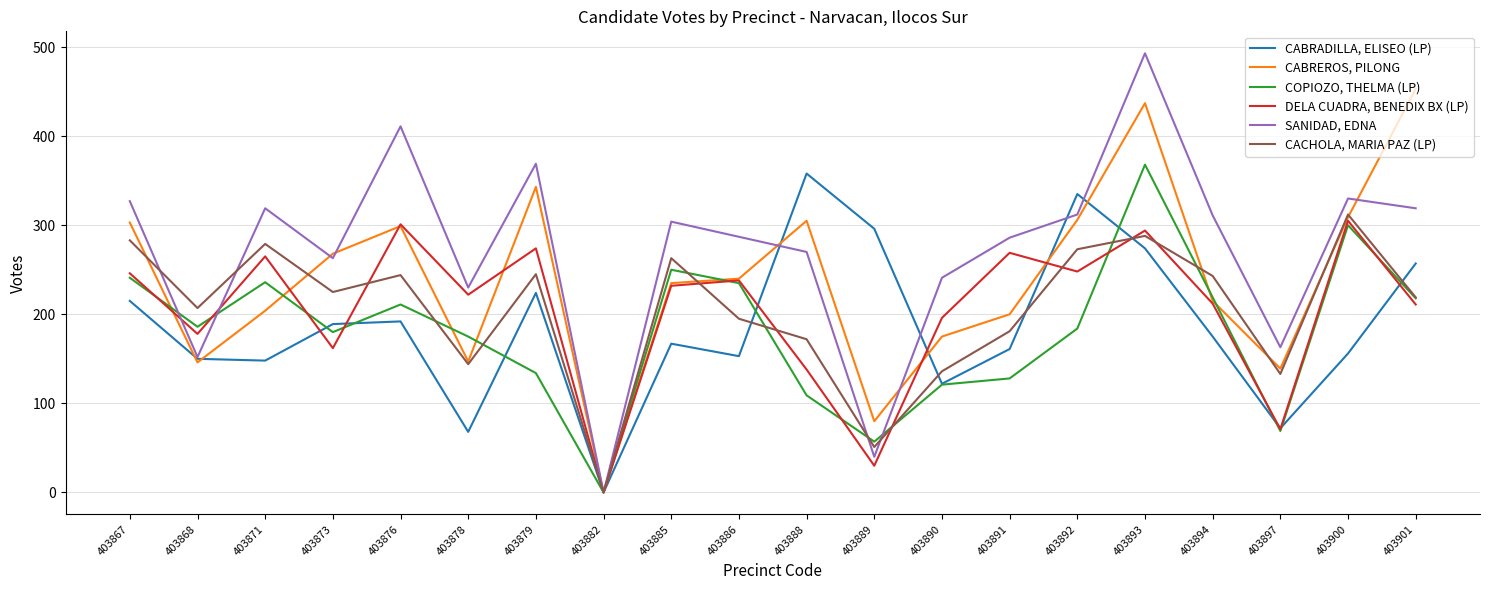

Count the number of data series in this chart.

6